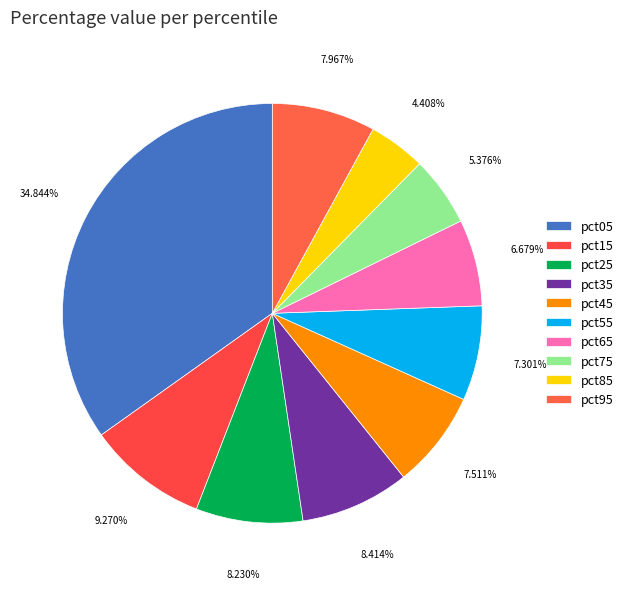

Is there any slice that represents more than half of the pie?

No